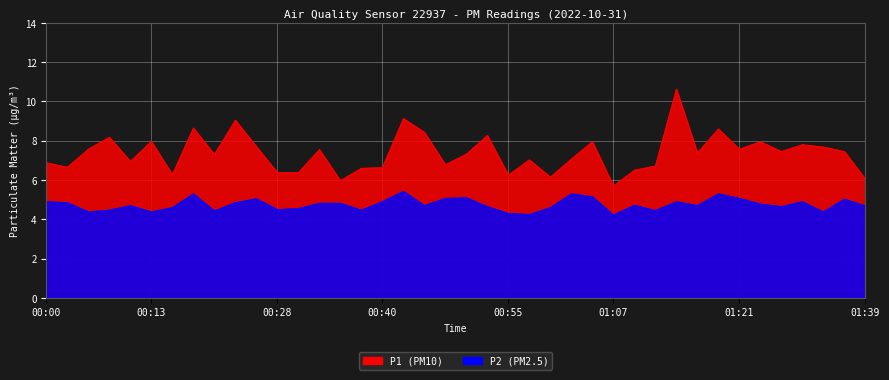

True or false: P2 has a value of 1.1 at 01:02.

False